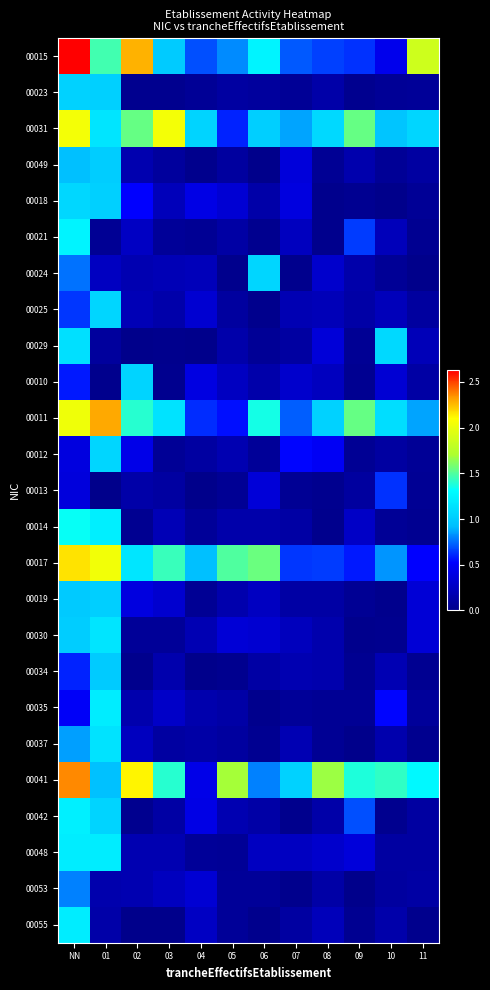

What is the difference between the highest and lowest values at 04?

1.1